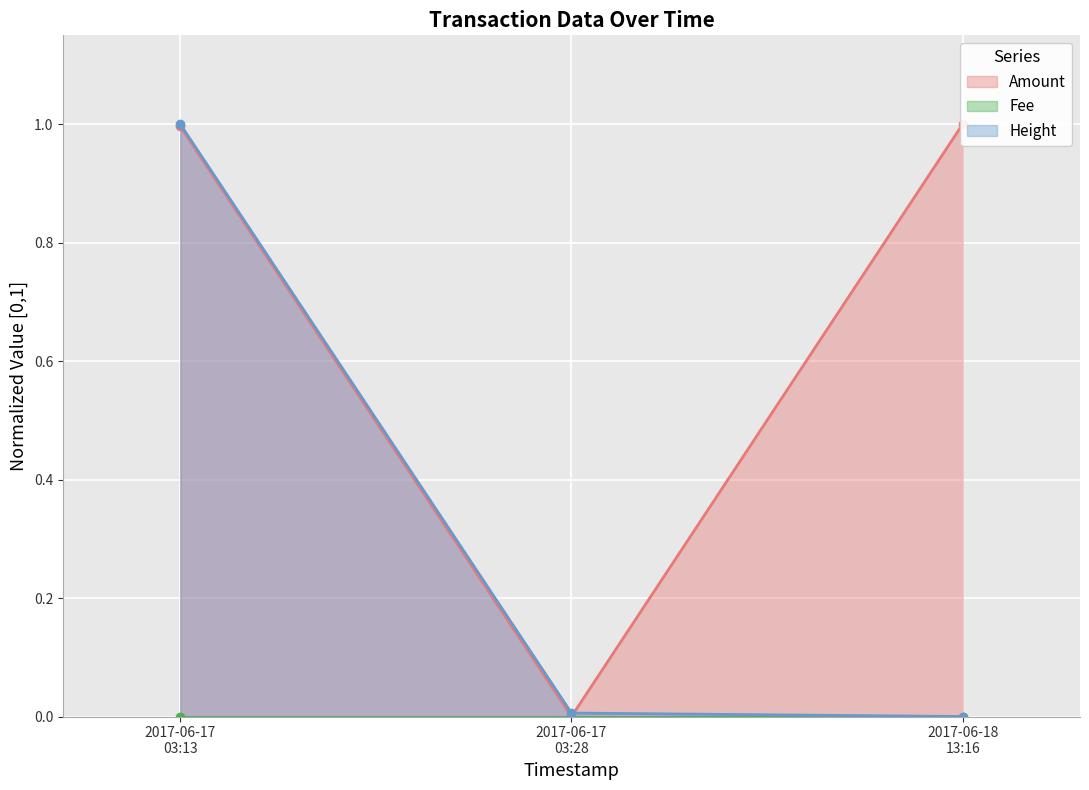

What is the maximum value for Height?

1.0